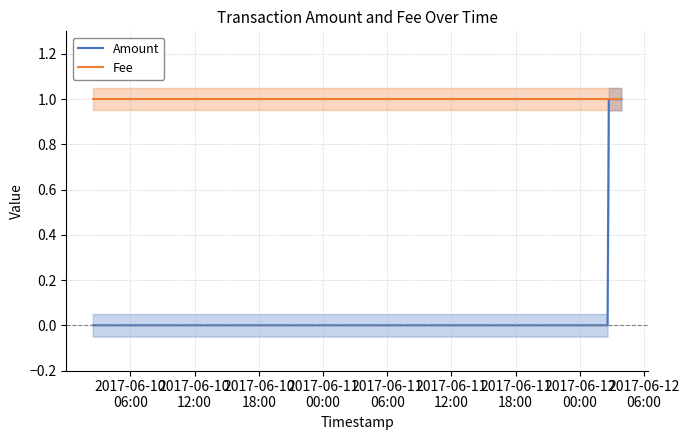

What are all the series names shown in the legend?

Amount, Fee